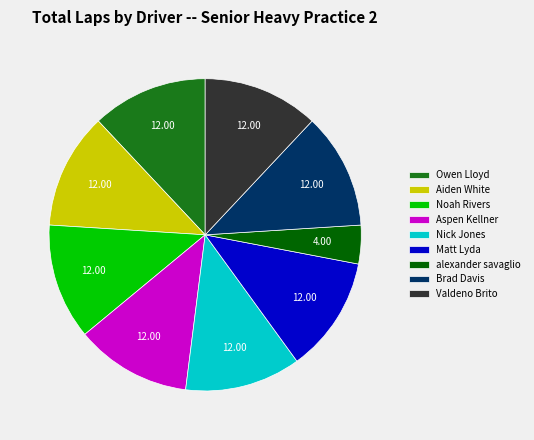

Does any single category account for the majority?

No